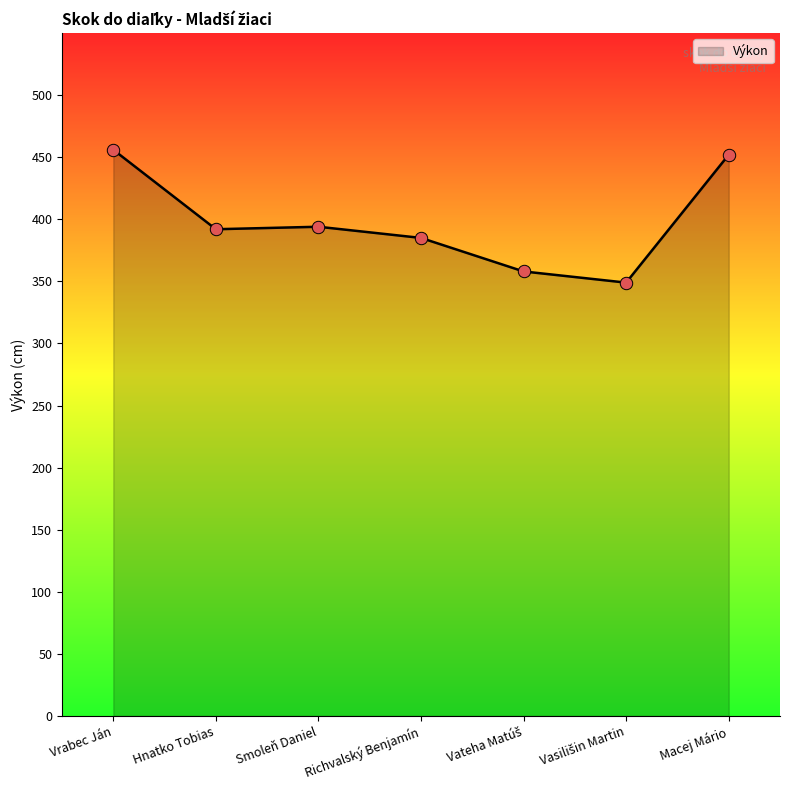

Approximately how many times larger is the value at Smoleň Daniel compared to Hnatko Tobias?

1.0